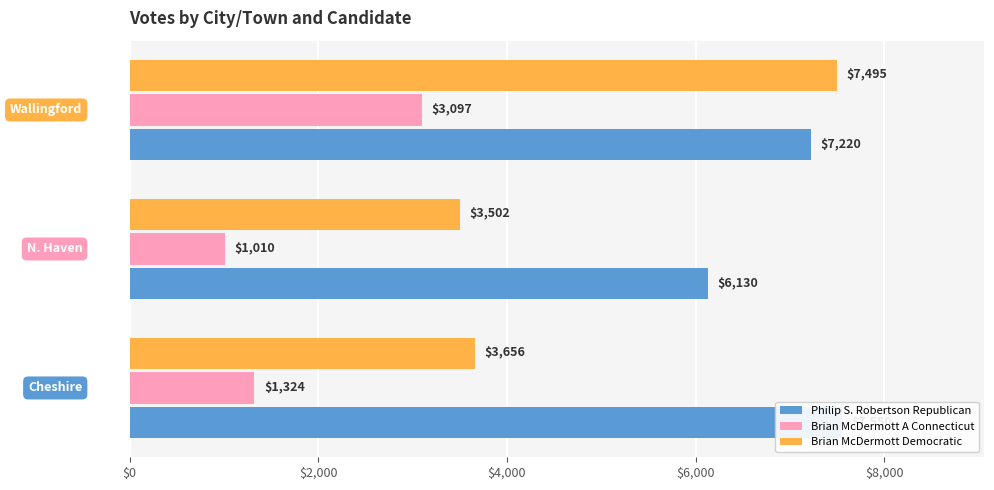

Reading left to right, transcribe all the data shown in this chart.

Philip S. Robertson Republican: $0=7550	$2,000=6130	$4,000=7220
Brian McDermott A Connecticut: $0=1324	$2,000=1010	$4,000=3097
Brian McDermott Democratic: $0=3656	$2,000=3502	$4,000=7495